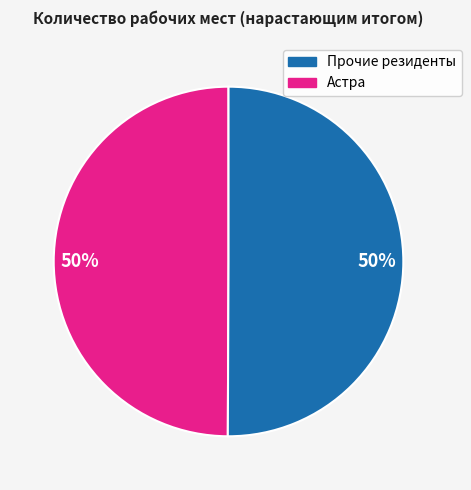

To the nearest percent, what is the average slice percentage?

50%